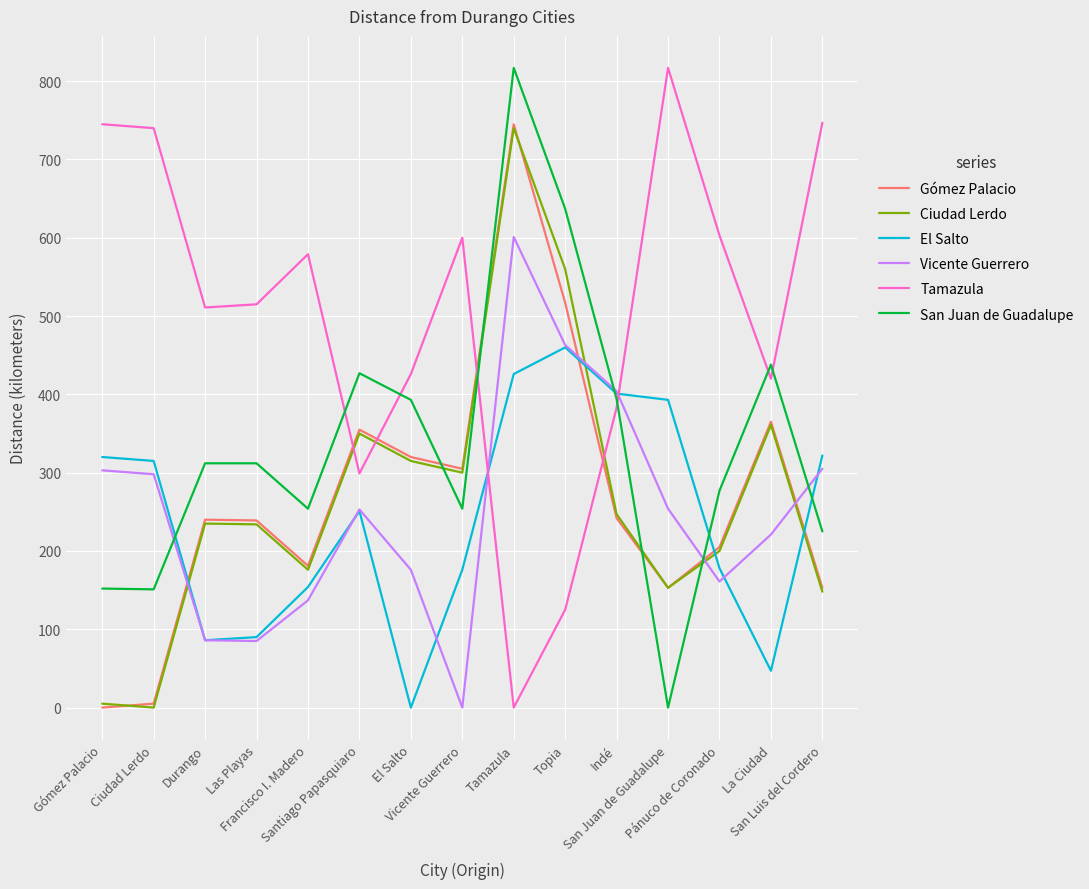

After their last crossing, which series has the higher values: Vicente Guerrero or San Juan de Guadalupe?

Vicente Guerrero